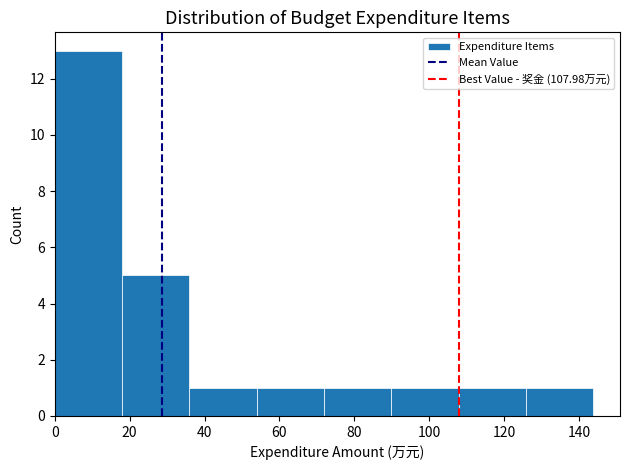

Which range on the x-axis has the tallest bar?

0 to 18